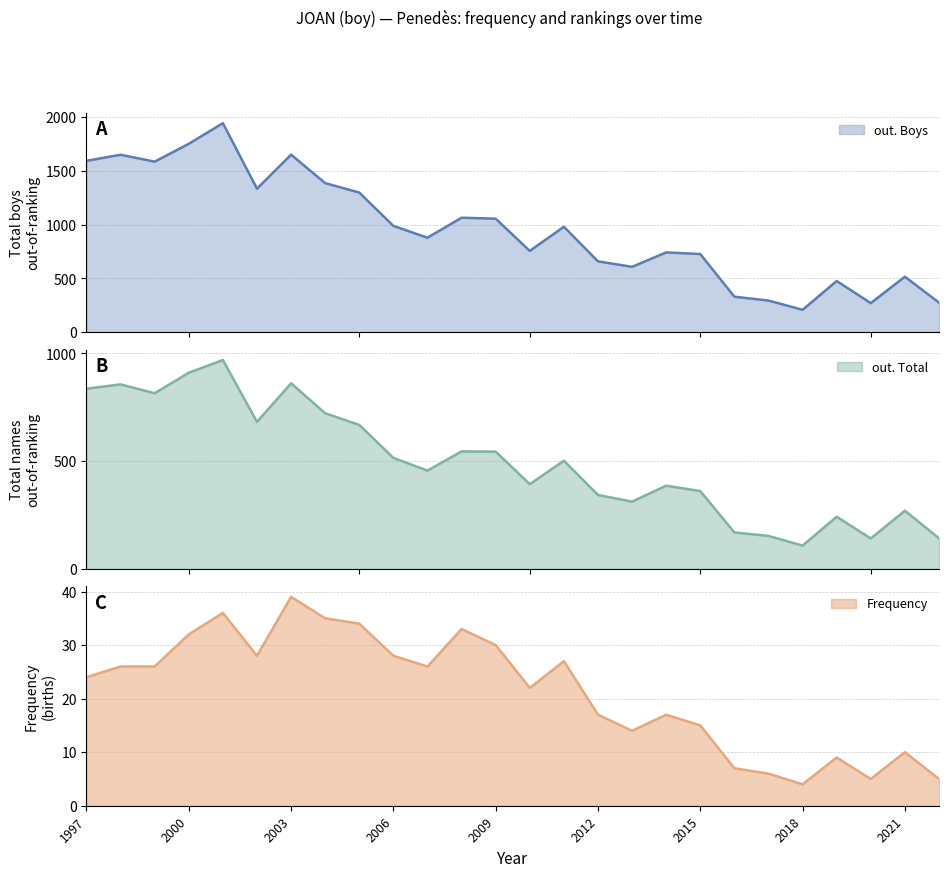

At 2013, list the series in order from largest to smallest.

out. Boys, out. Total, Frequency